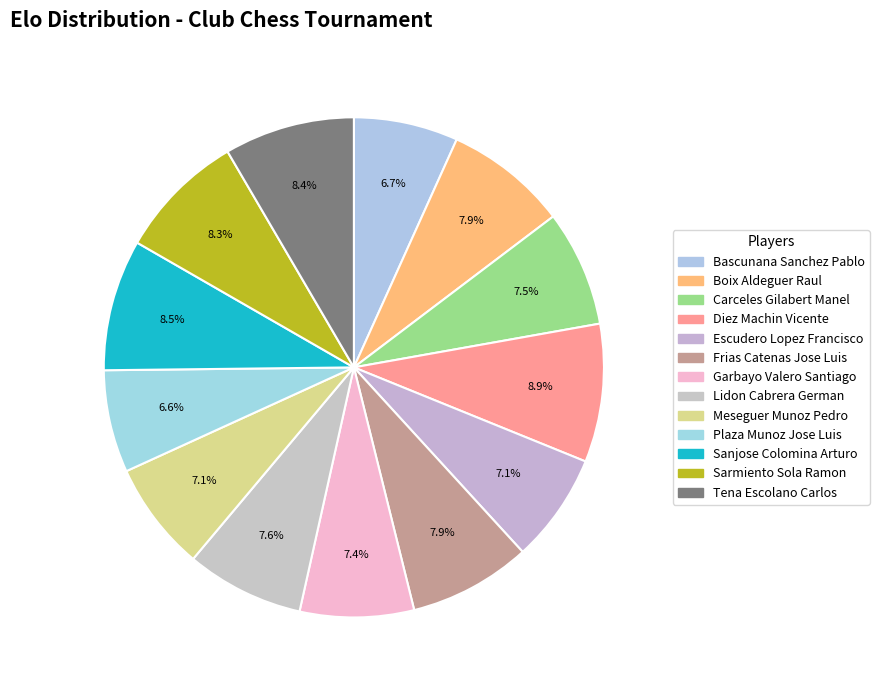

Which category has the smallest portion of the pie?

Plaza Munoz Jose Luis